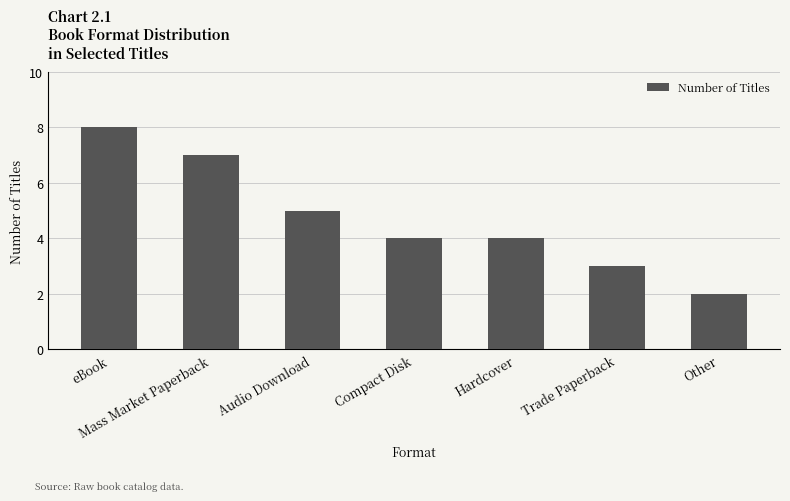

What is the greatest value displayed?

8